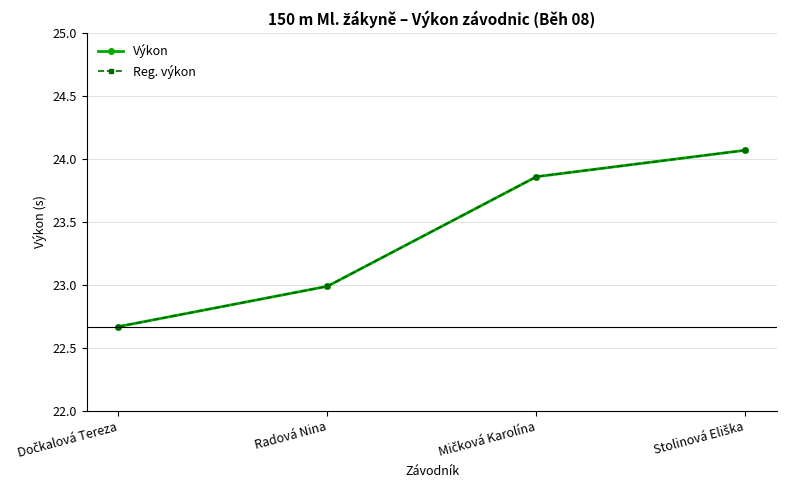

List the labels in order of Reg. výkon value, largest first.

Stolinová Eliška, Mičková Karolína, Radová Nina, Dočkalová Tereza